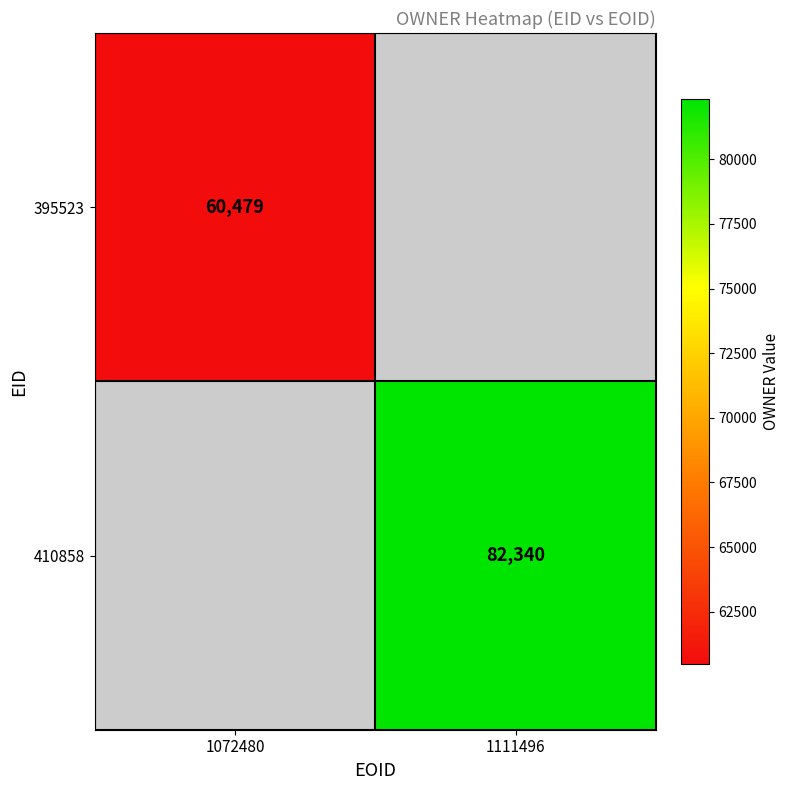

The value of 410858 at 1111496 is 82340. True or false?

True